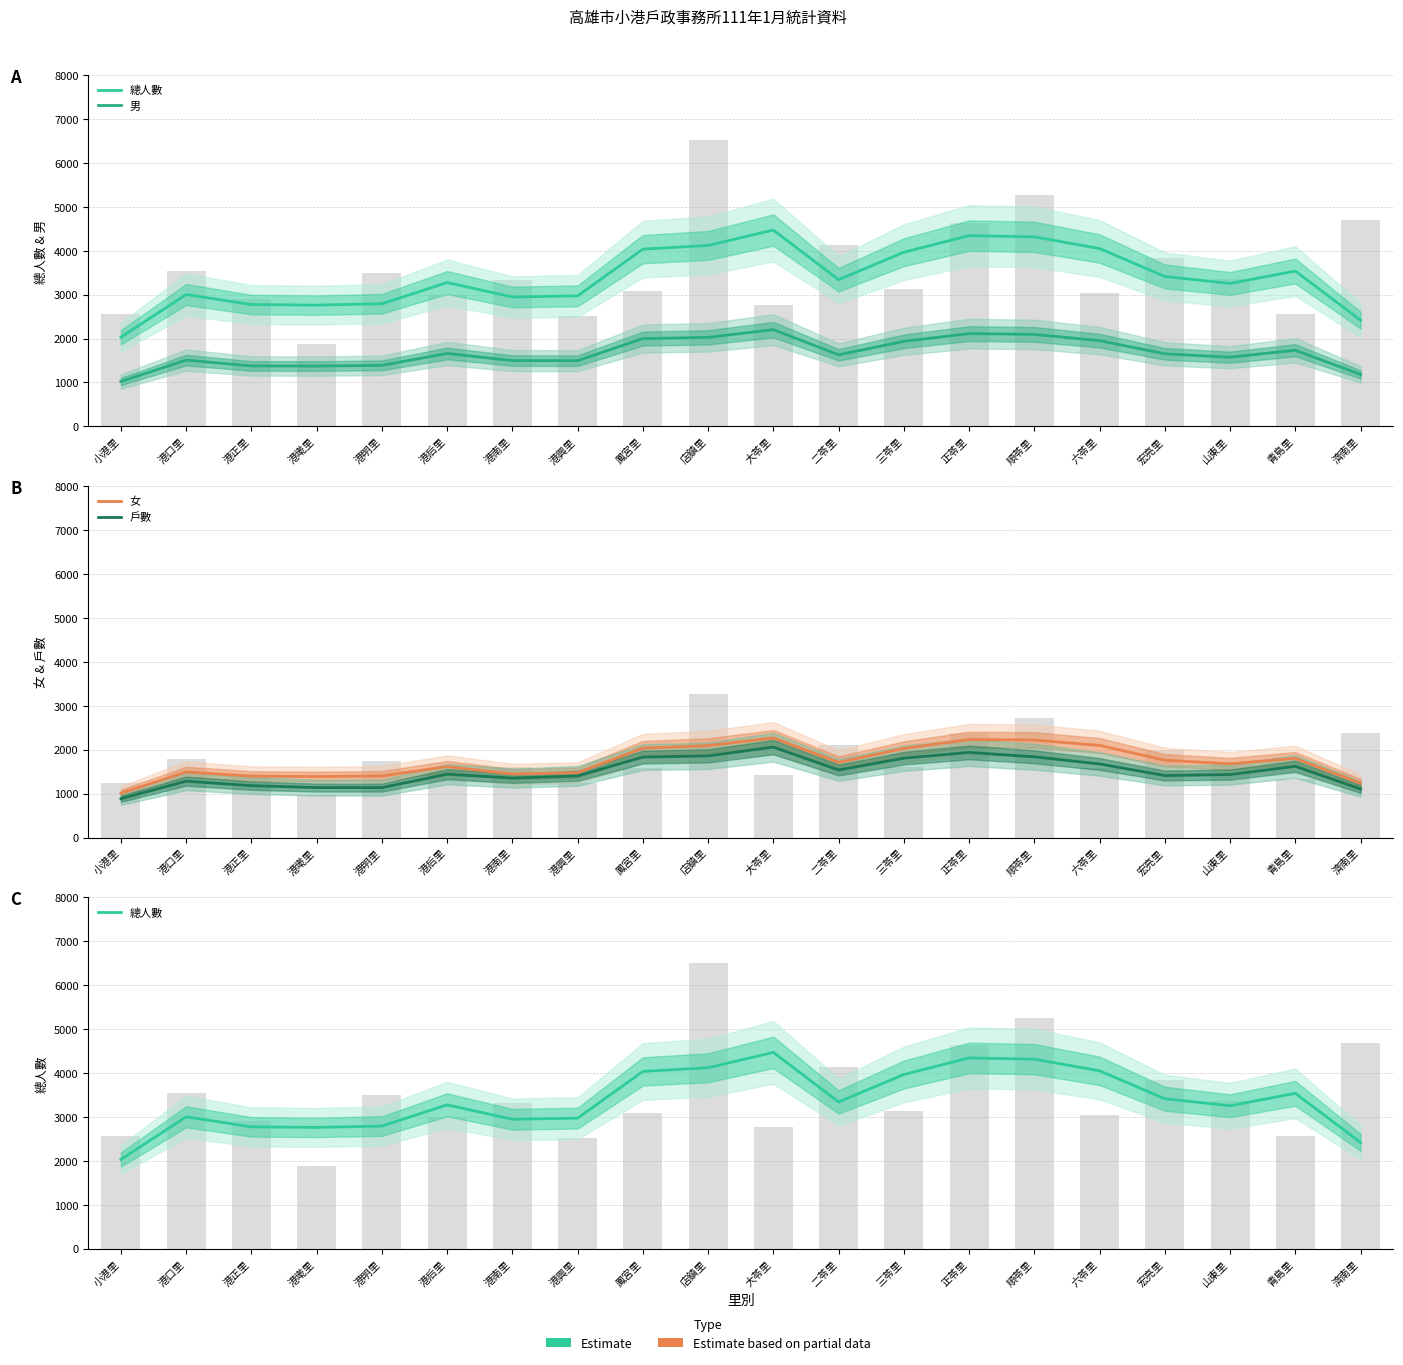

What is the value of the 男 bar at the 17th from the left?

1653.0